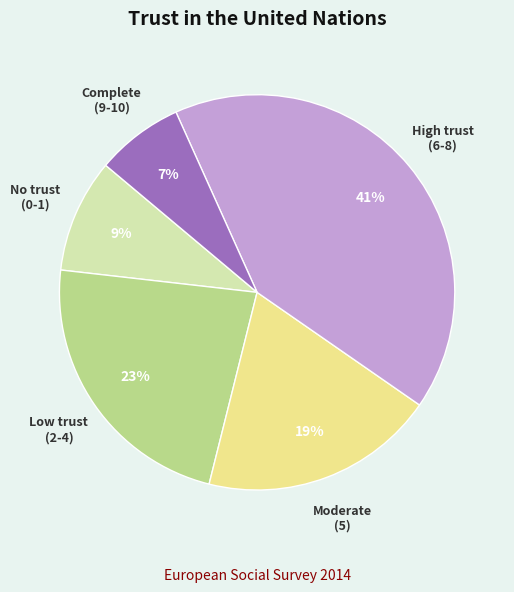

How many segments does this pie chart have?

5